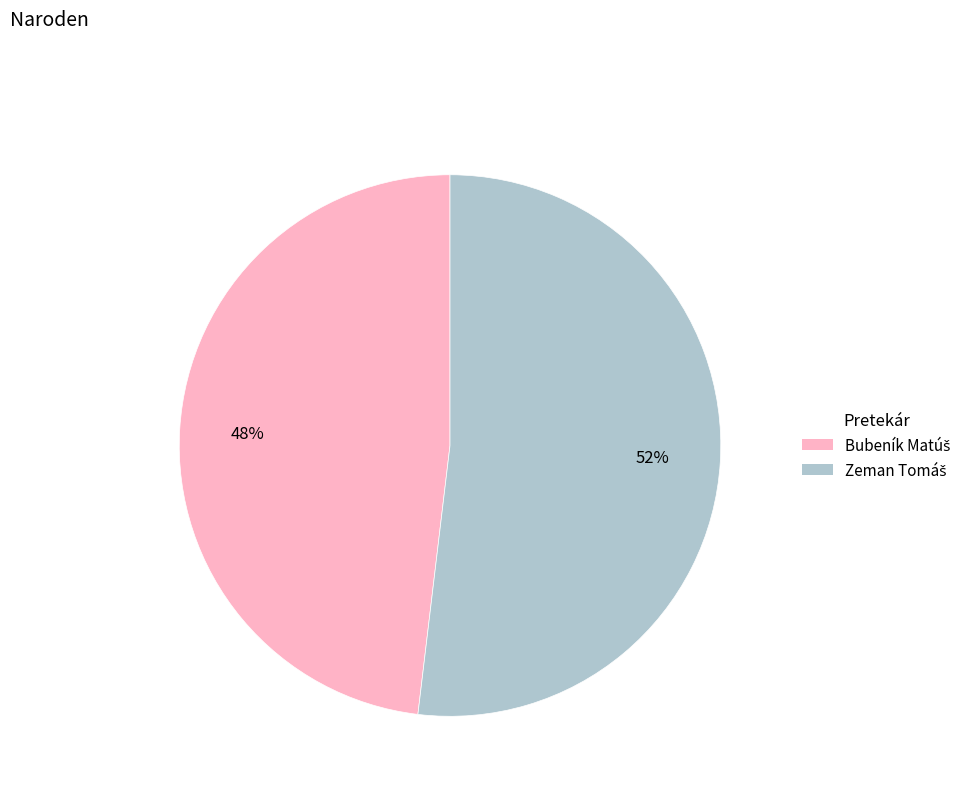

To the nearest percent, what is the average slice percentage?

50%